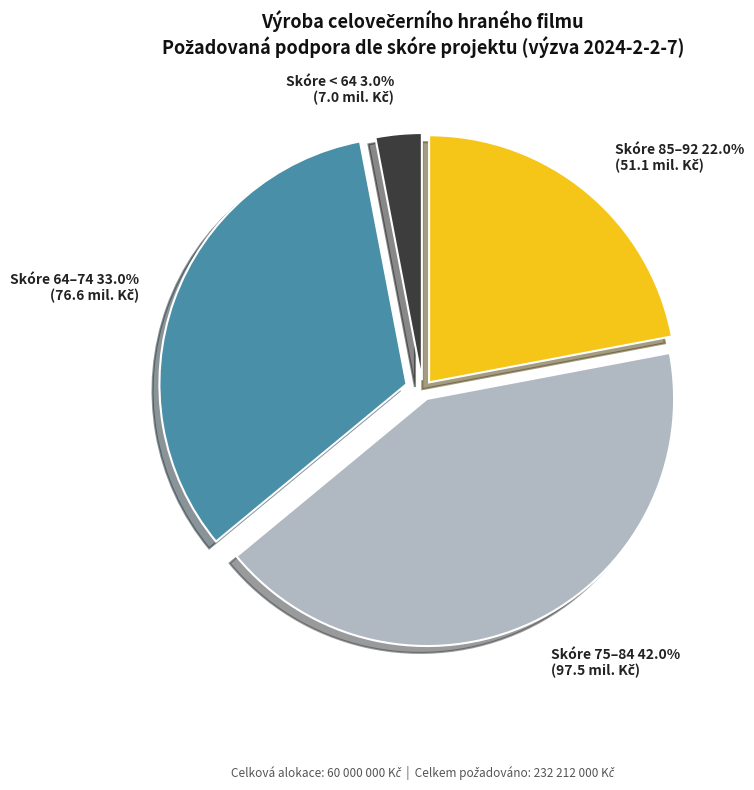

Is there any slice that represents more than half of the pie?

No